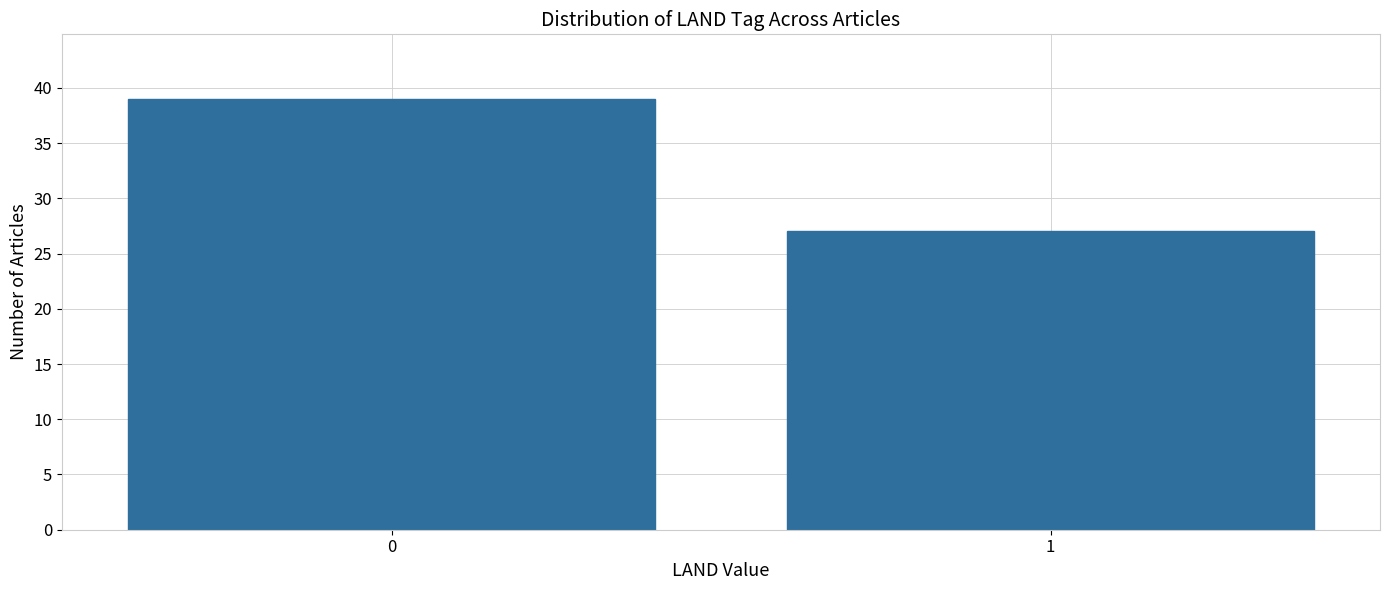

Reading right to left, transcribe all the data shown in this chart.

27	39